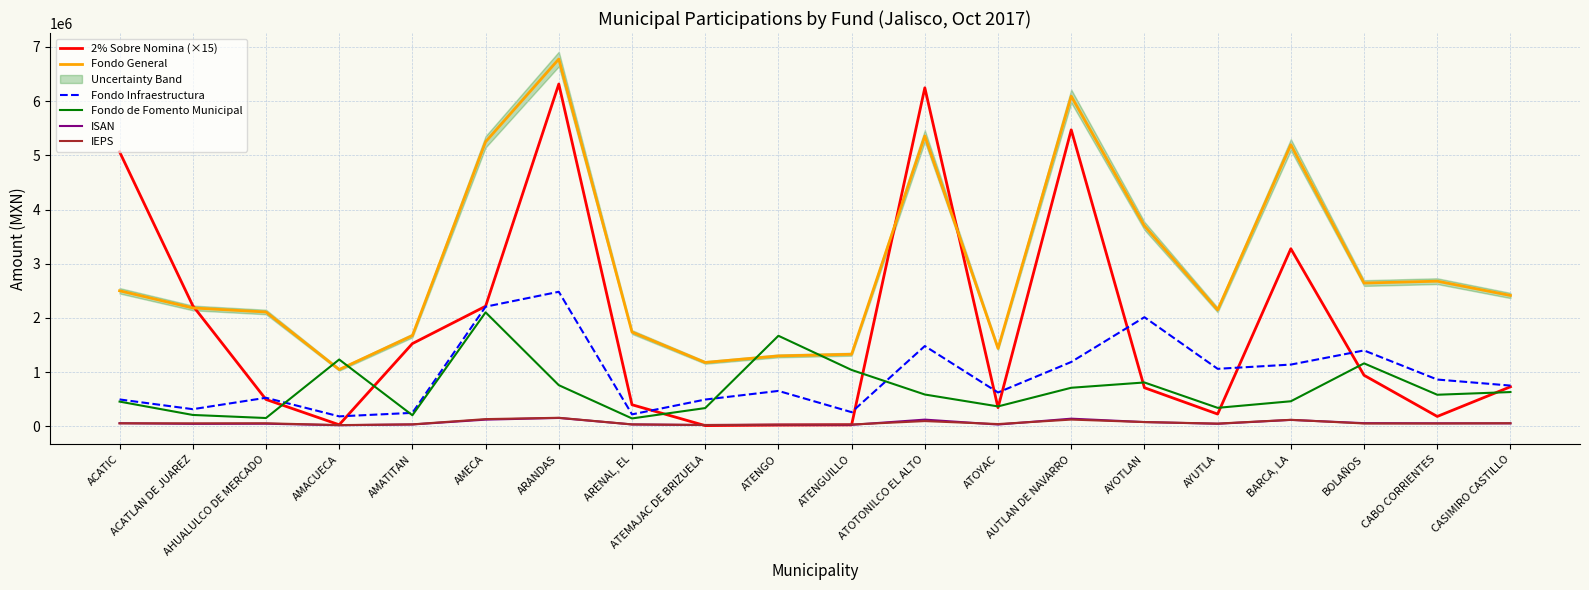

Is the value of 2% Sobre Nomina (×15) at ACATIC greater than the value of Fondo de Fomento Municipal at AMACUECA?

Yes